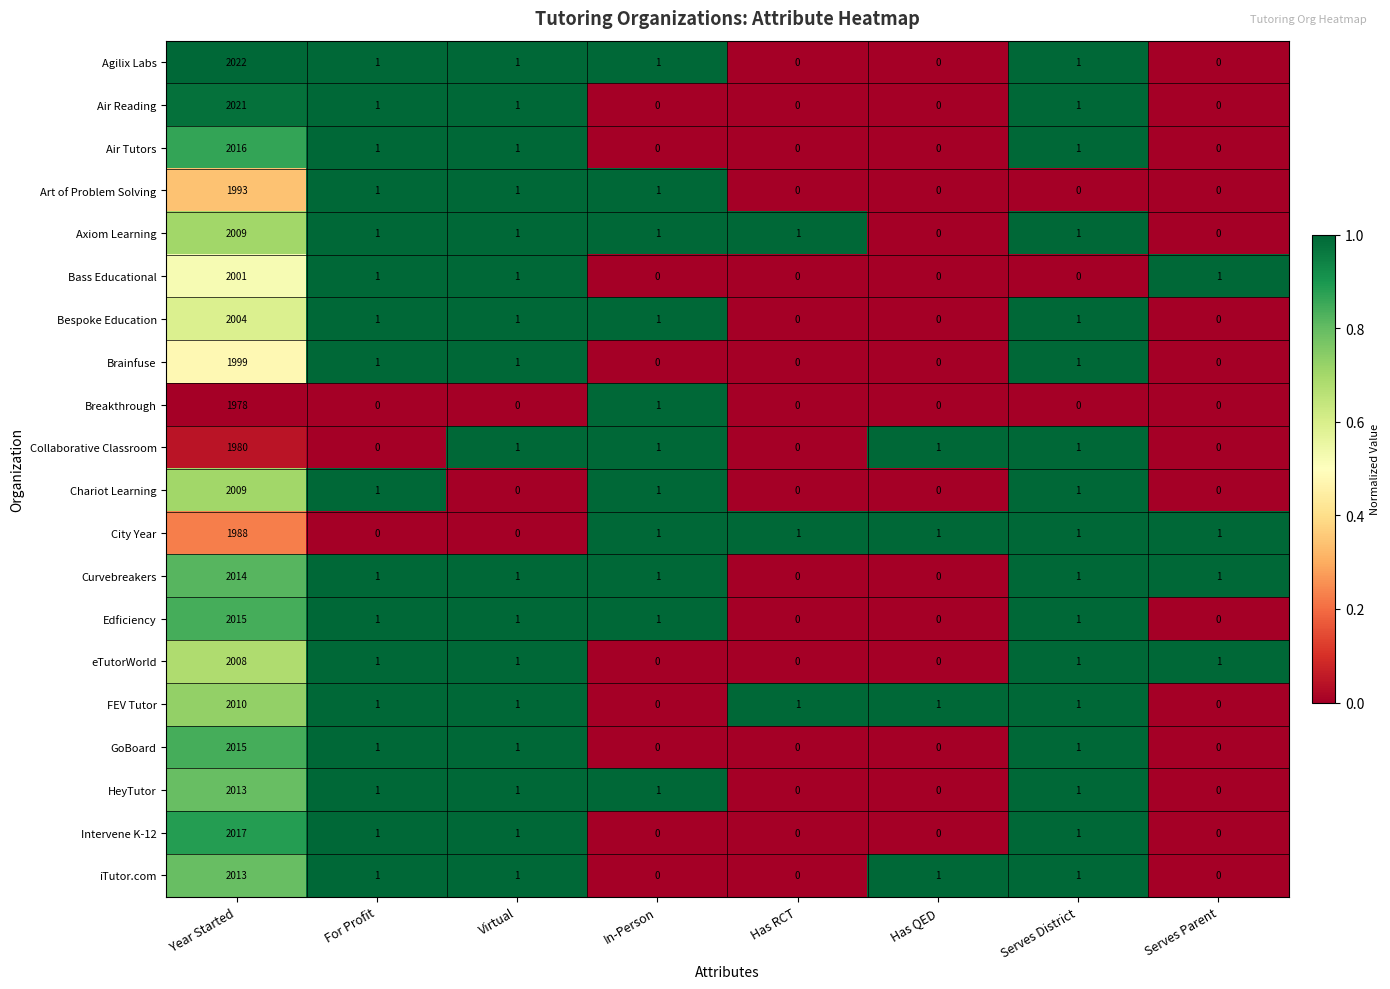

What is the difference between the maximum and minimum values in the Bass Educational series?

2001